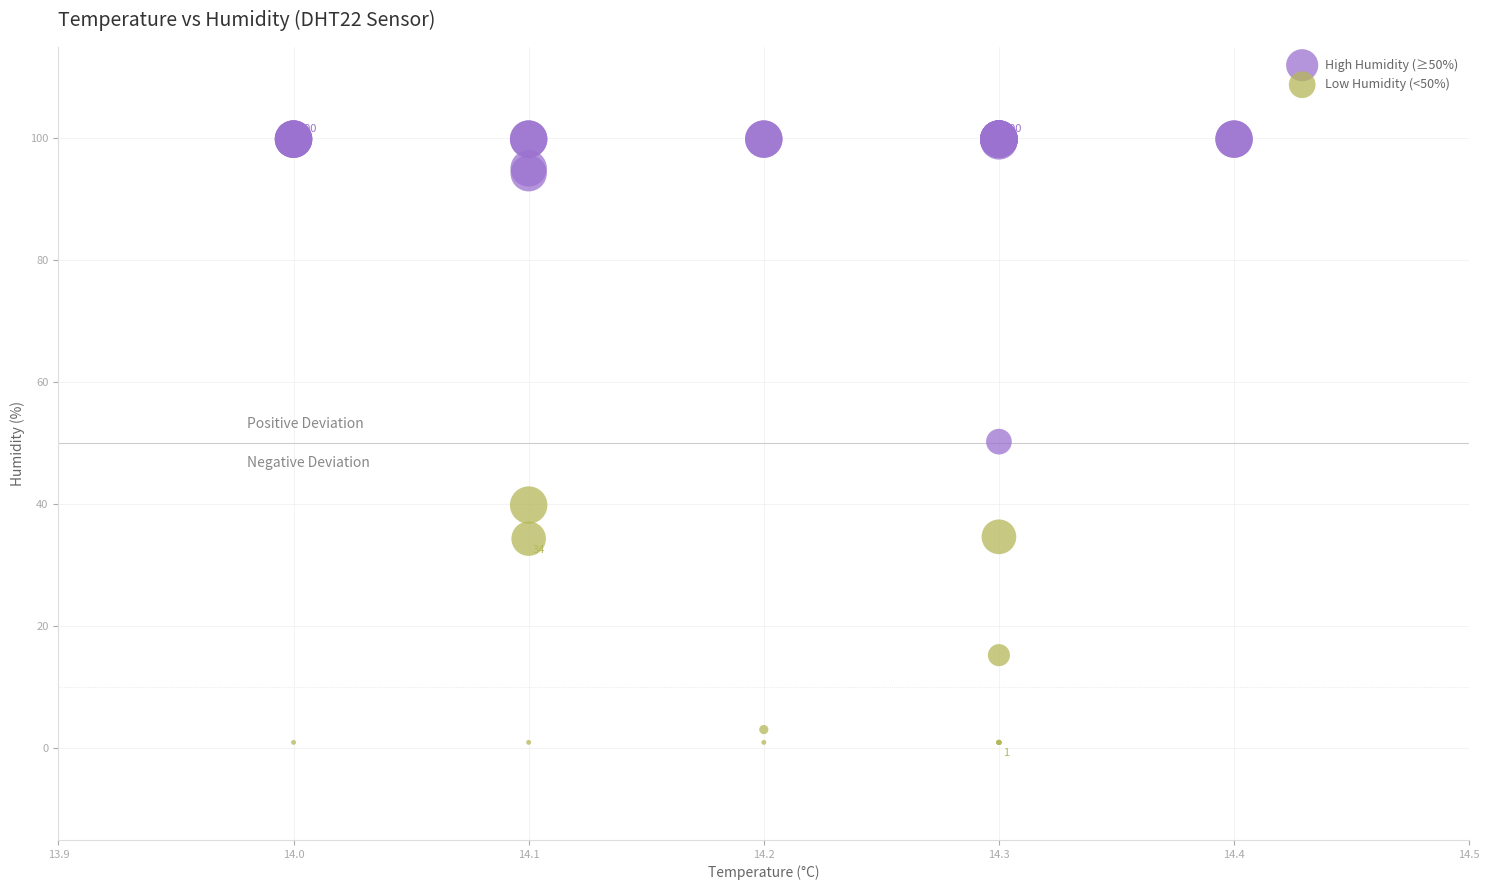

Which series has the widest spread of Y values?

High Humidity (≥50%)